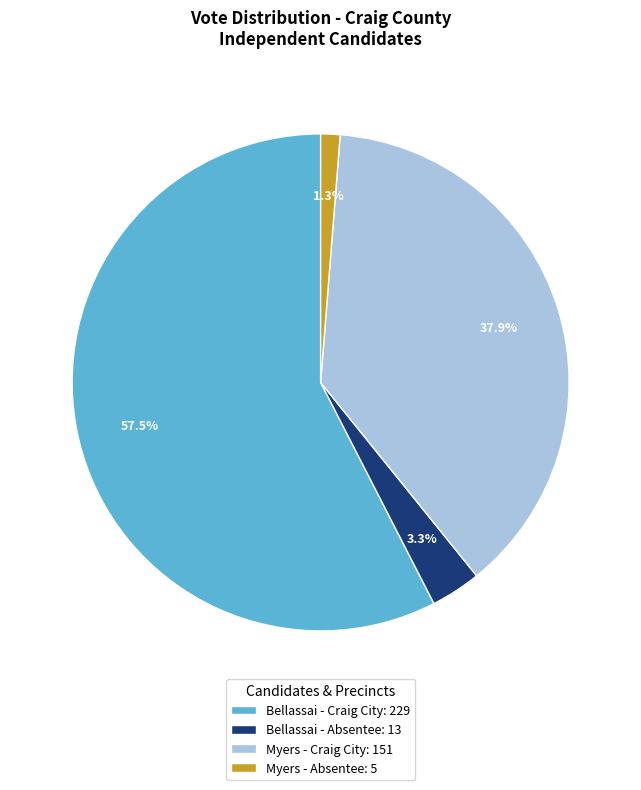

What is the largest slice in the pie chart?

Bellassai - Craig City: 229